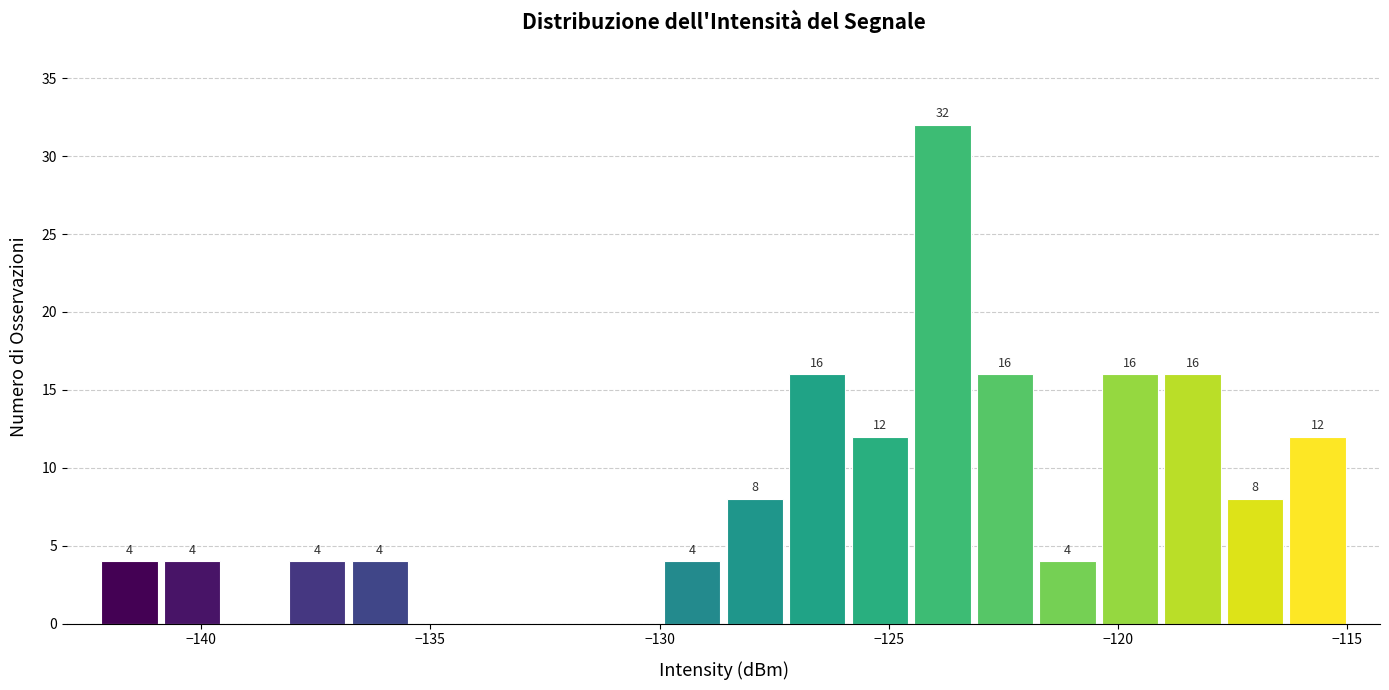

Read against the x-axis, roughly where is the centre of the tallest bar?

-124.0